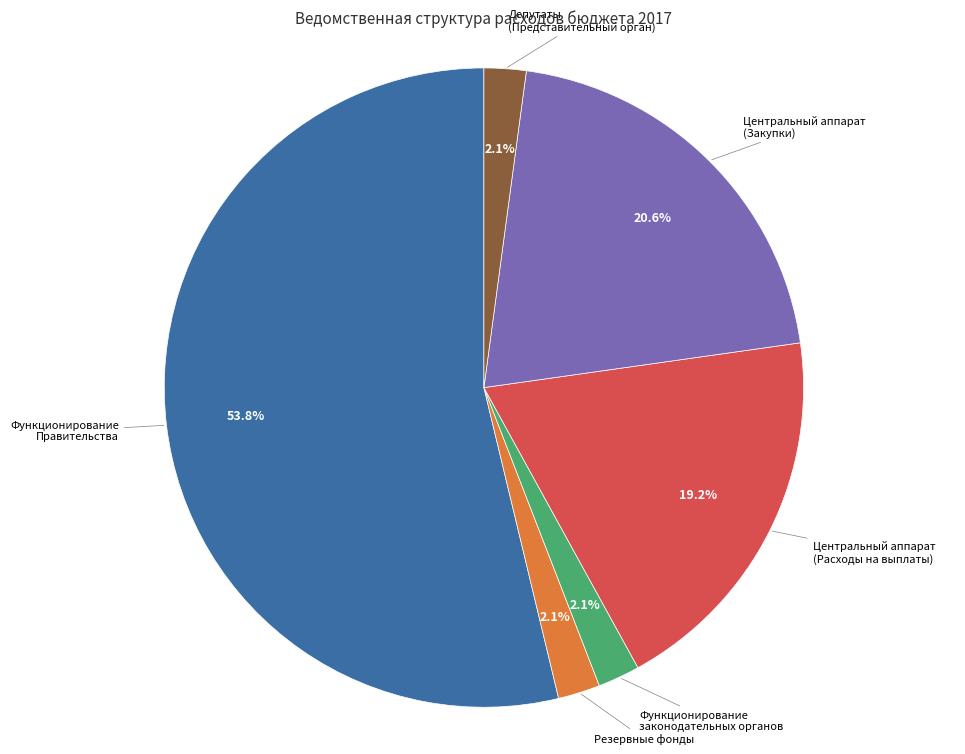

Is there a majority slice in this chart?

Yes